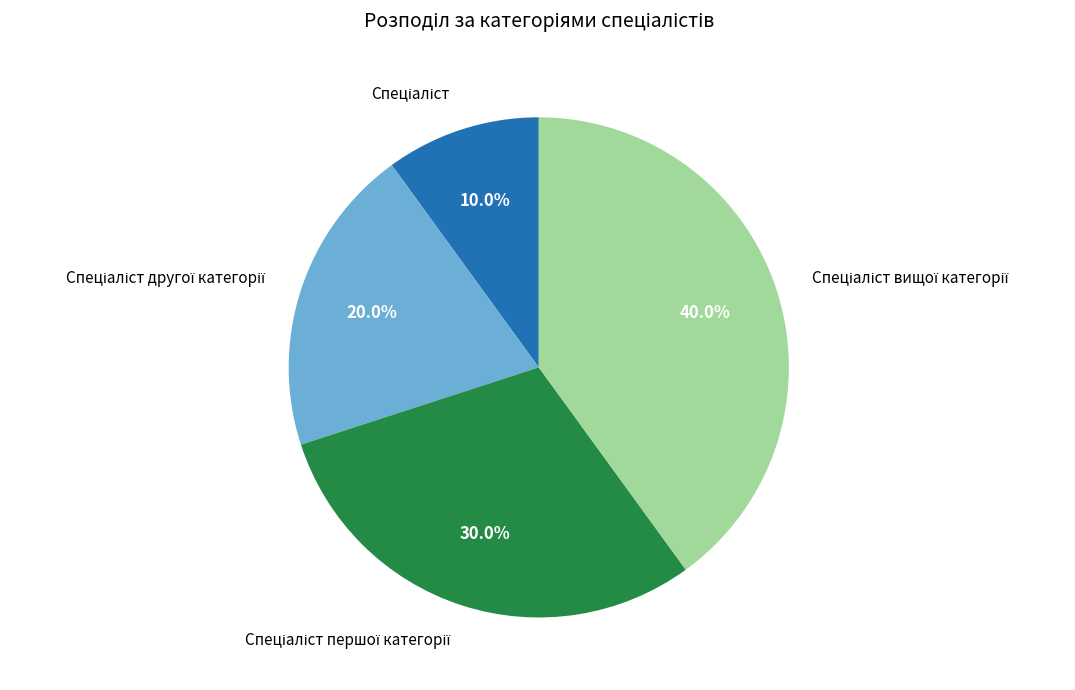

Is there a majority slice in this chart?

No